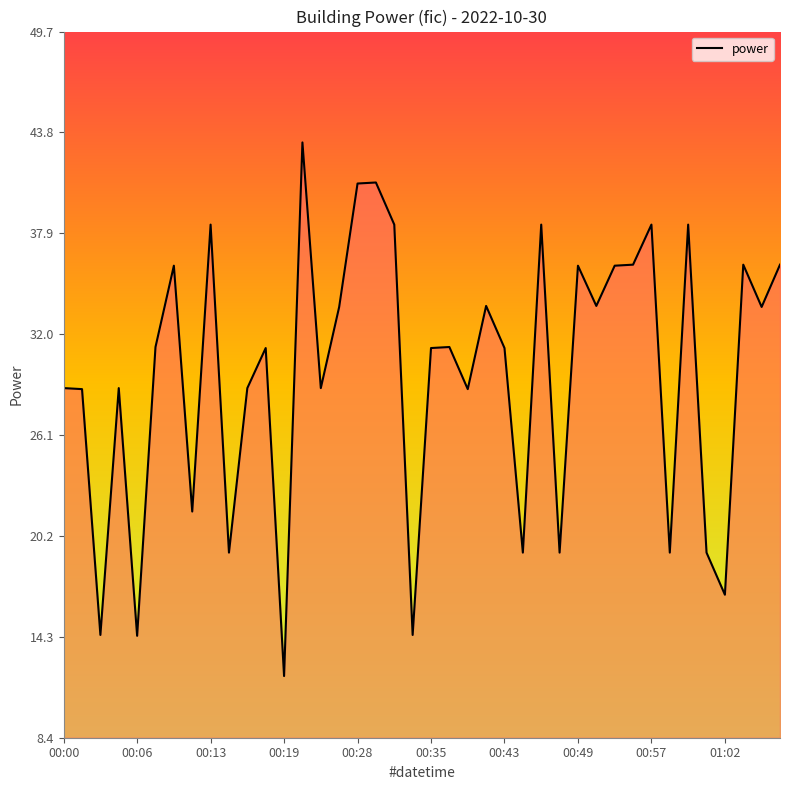

What is the smallest value displayed?

12.0